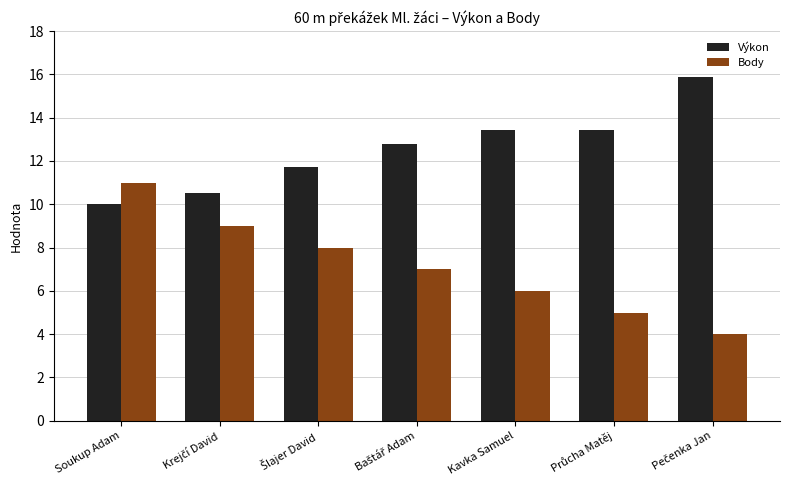

What is the sum of all Body values?

50.0